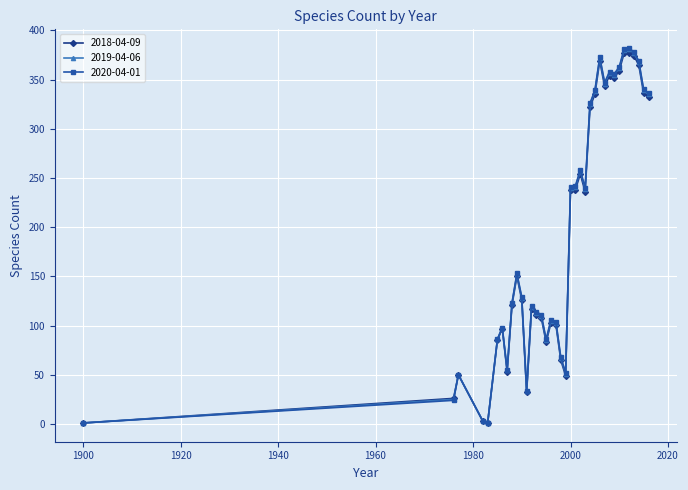

What is the highest value of the 2020-04-01 series?

382